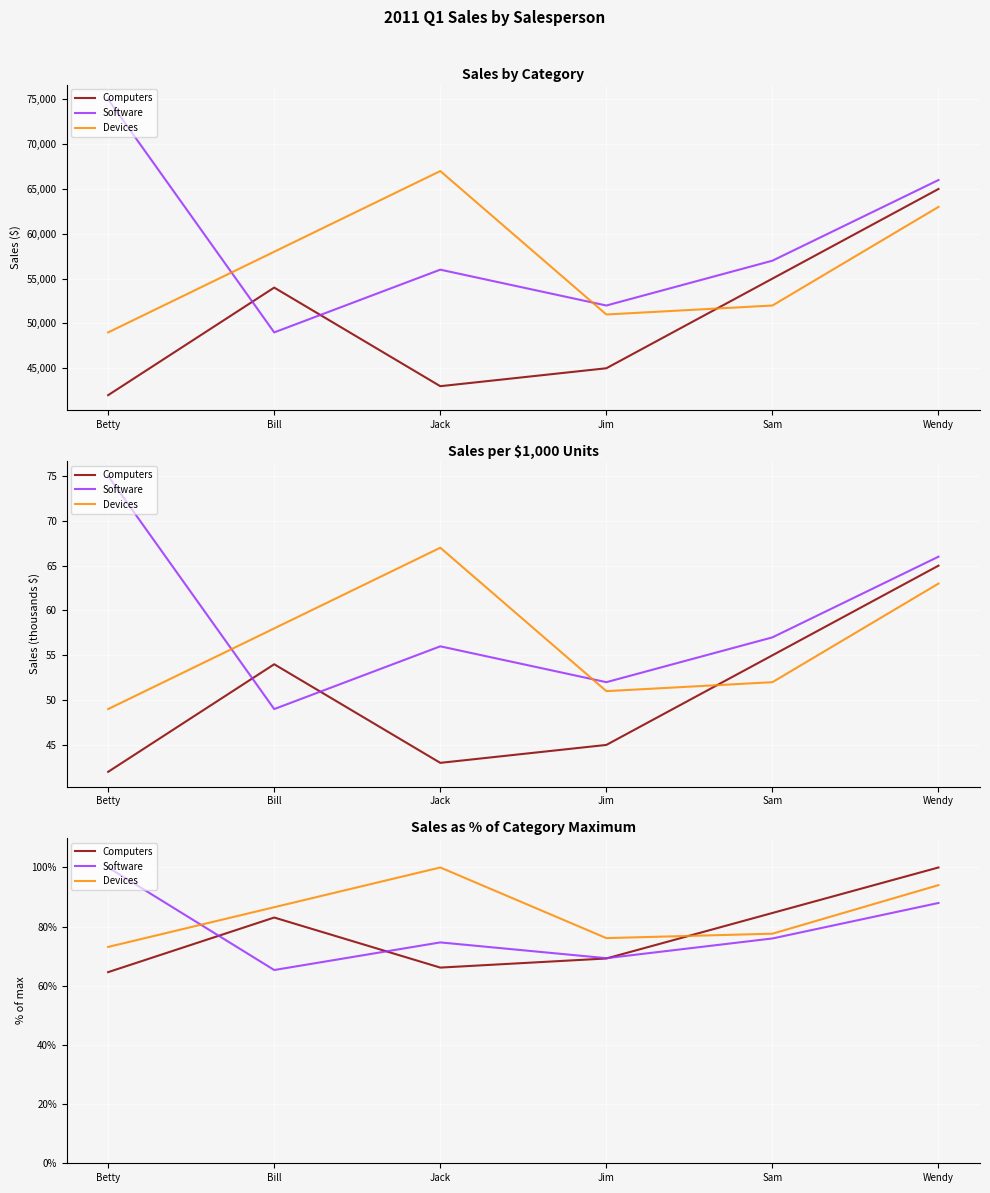

Where is the first local maximum for Software?

Jack